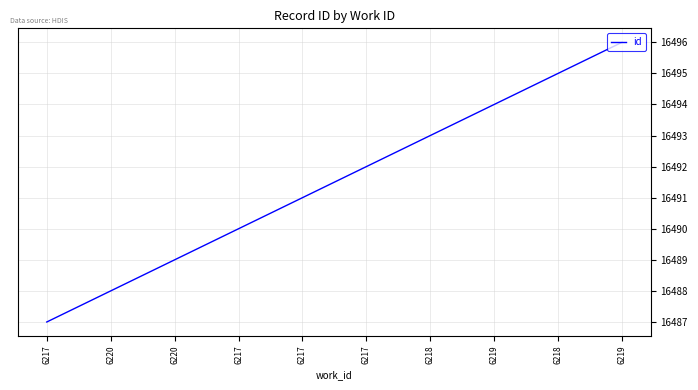

Reading right to left, transcribe all the data shown in this chart.

16496	16495	16494	16493	16492	16491	16490	16489	16488	16487